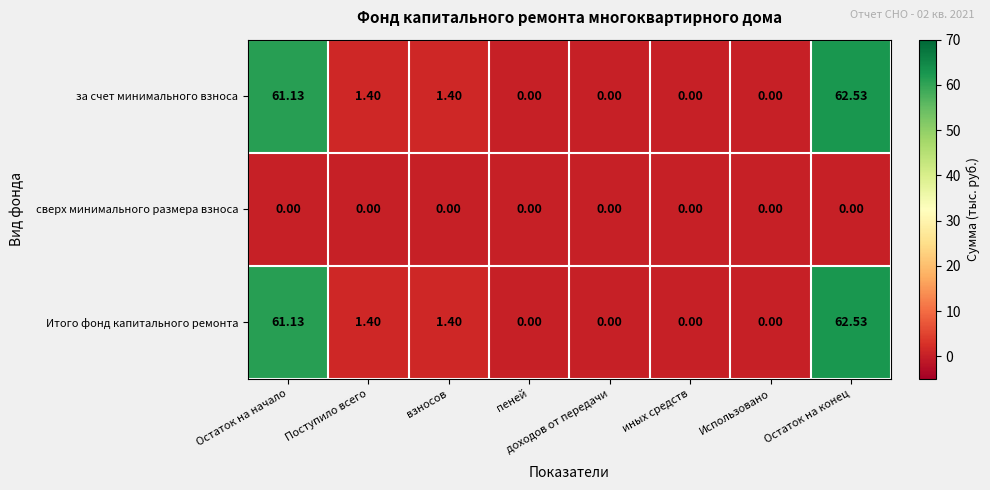

Which category has the highest value in the Итого фонд капитального ремонта series?

Остаток на конец